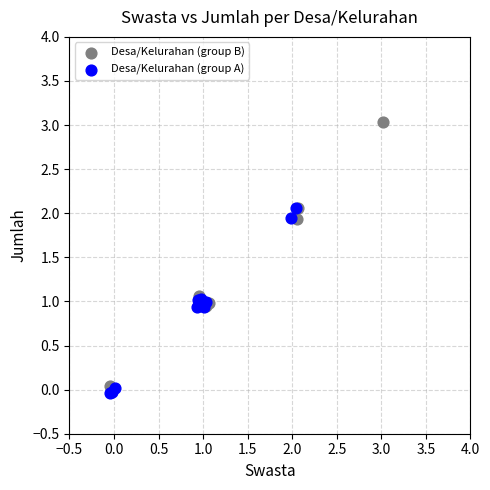

Which series contains the highest Y value?

Desa/Kelurahan (group B)